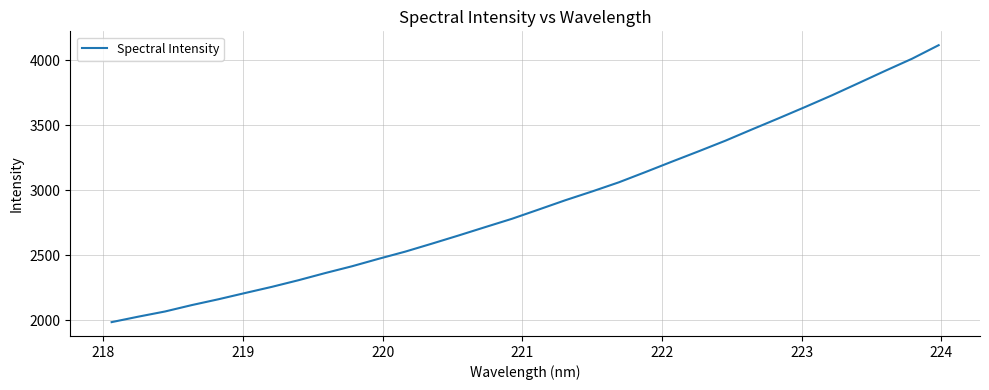

What is the average value?

2900.4